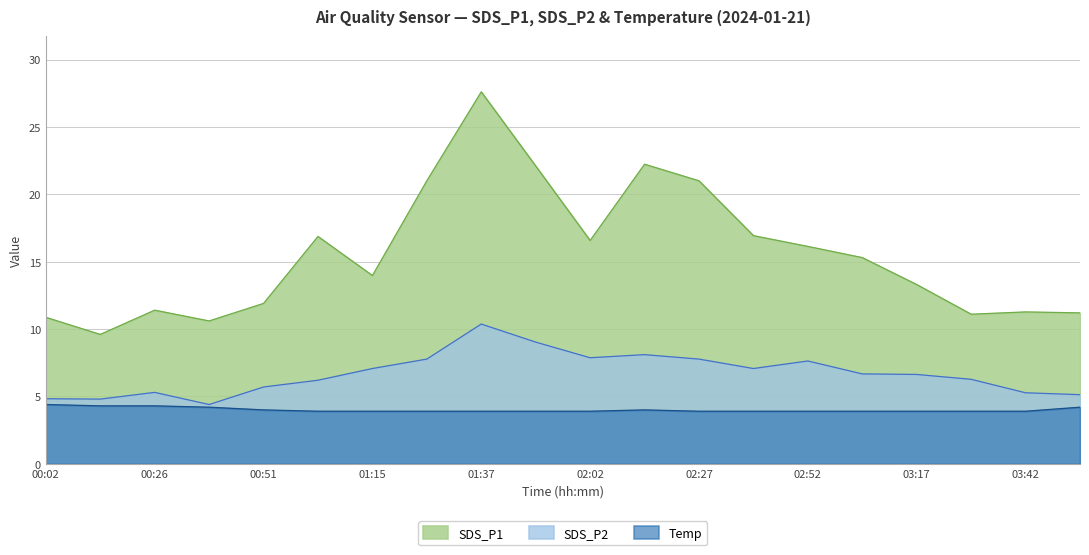

Rank the series by their maximum value, from highest to lowest.

SDS_P1, SDS_P2, Temp